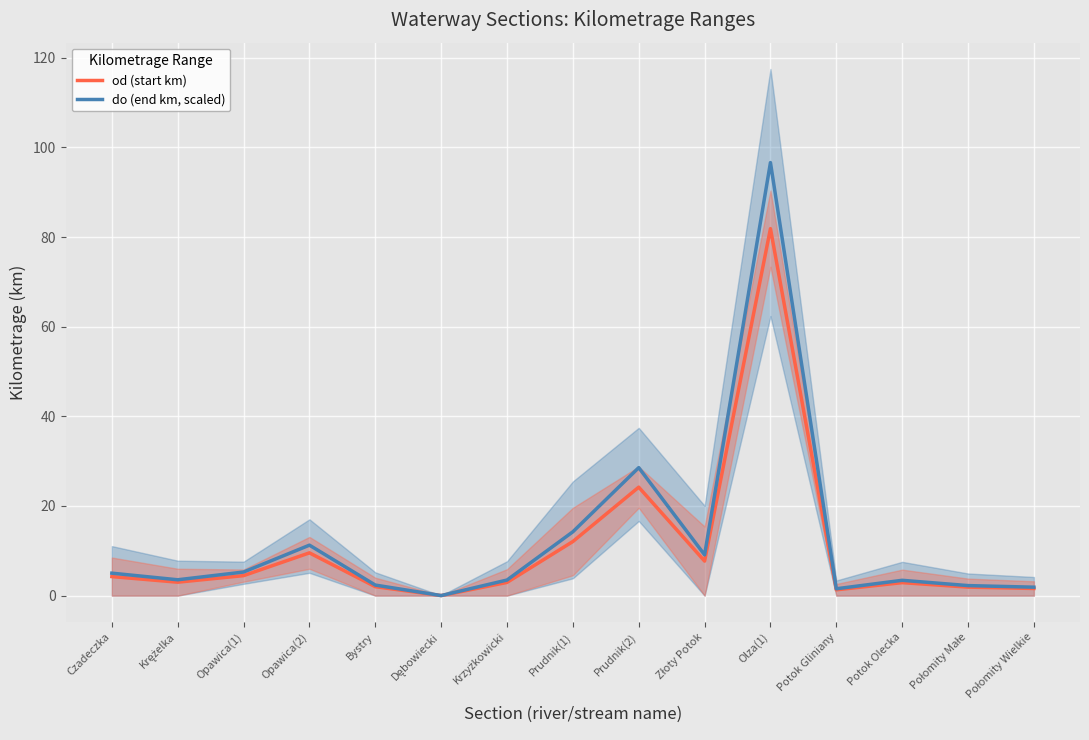

At which category does od (start km) reach its first local peak?

Opawica(2)